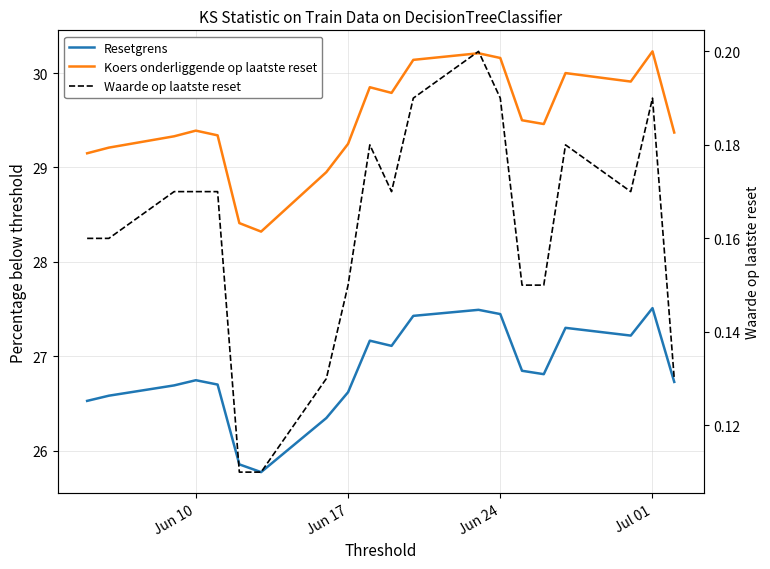

What is the minimum value shown in the chart?

0.1